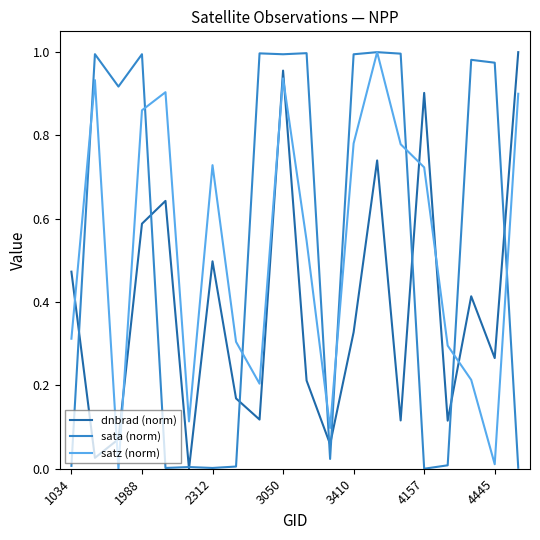

True or false: satz (norm) and dnbrad (norm) cross at least once.

True